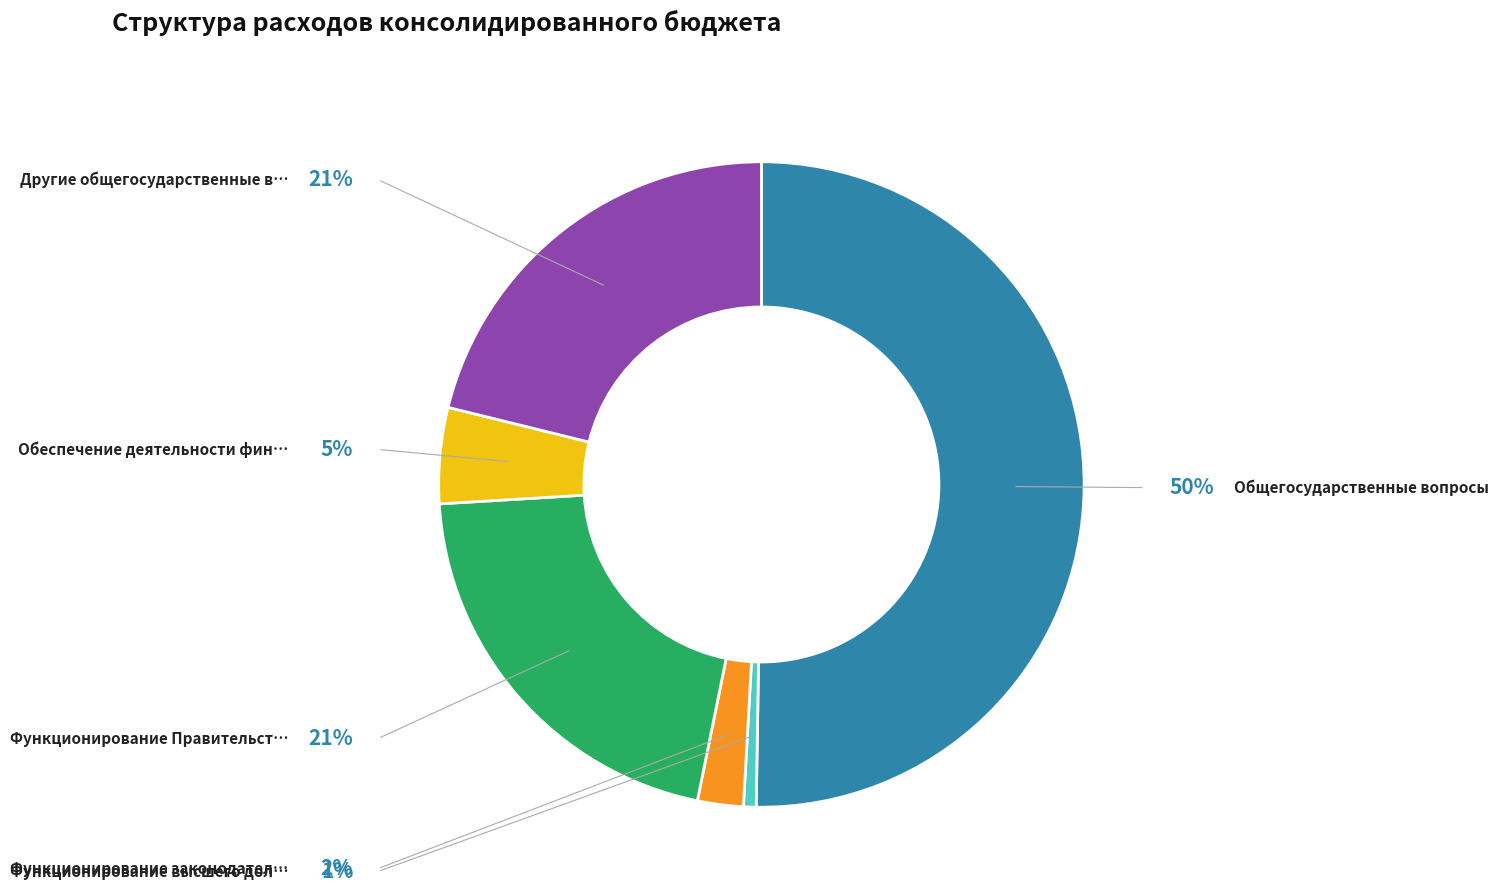

Does any single category account for the majority?

Yes